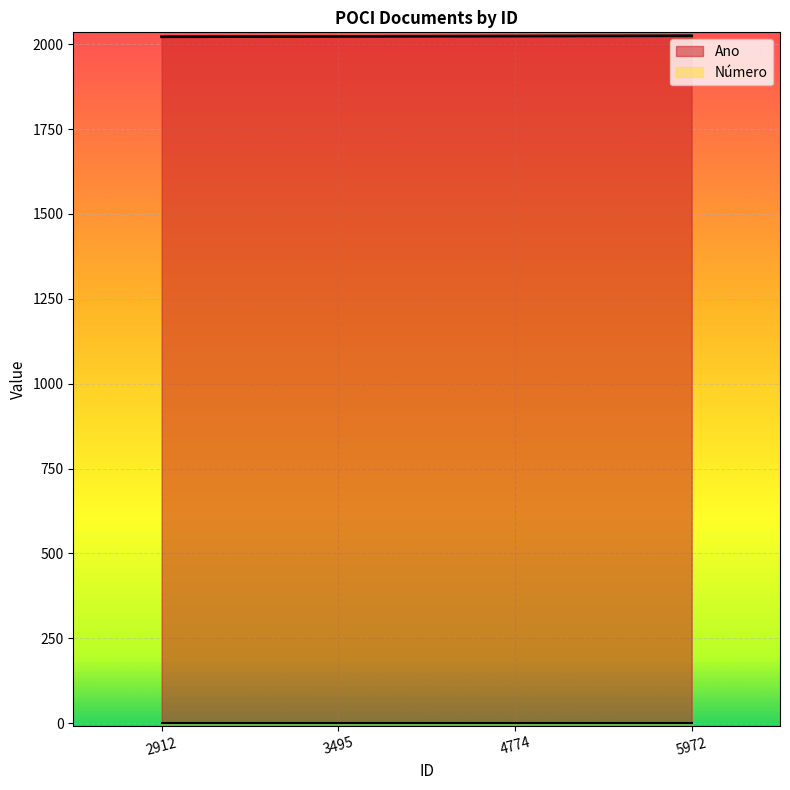

Where is the data nearest to the value 2023?

3495